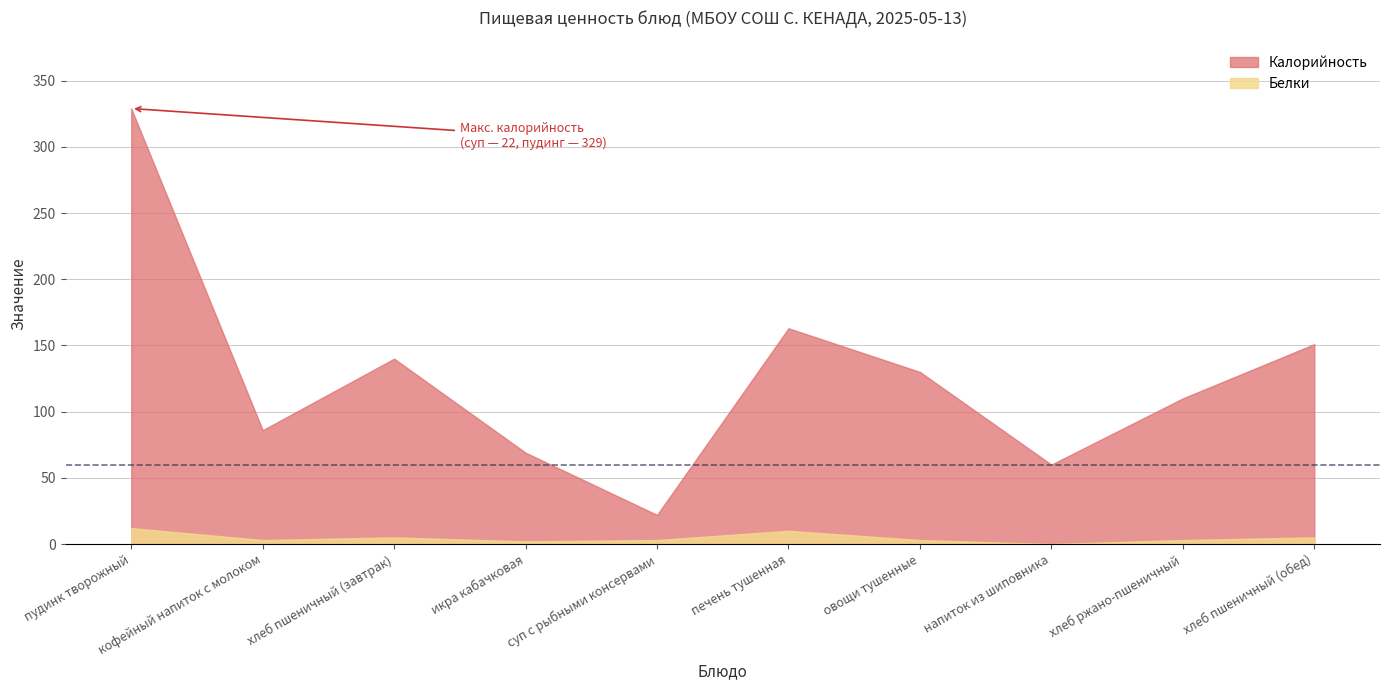

Between овощи тушенные and хлеб ржано-пшеничный, which is larger?

овощи тушенные